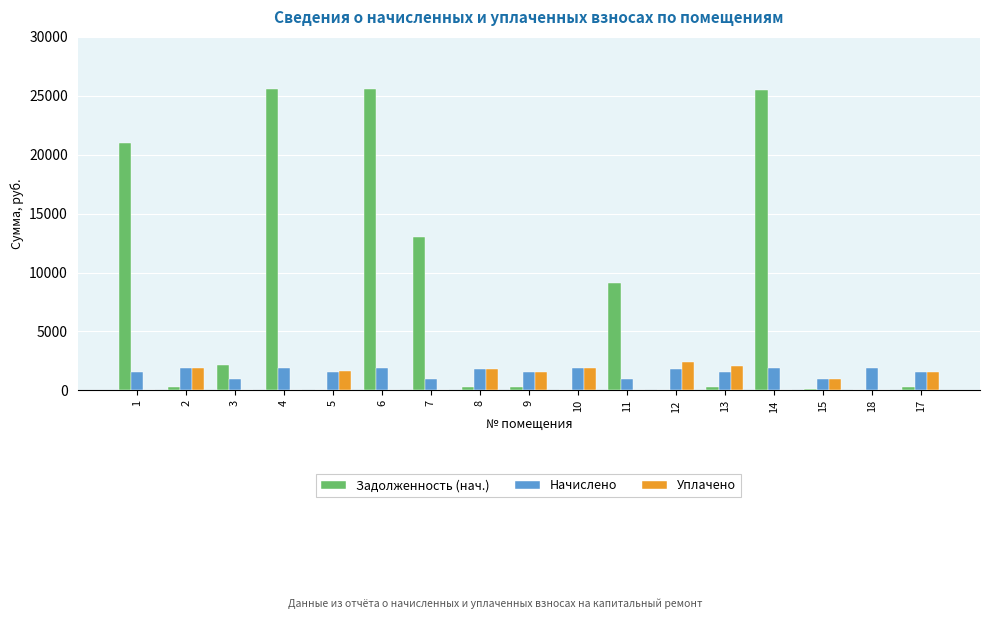

Count the number of data series in this chart.

3